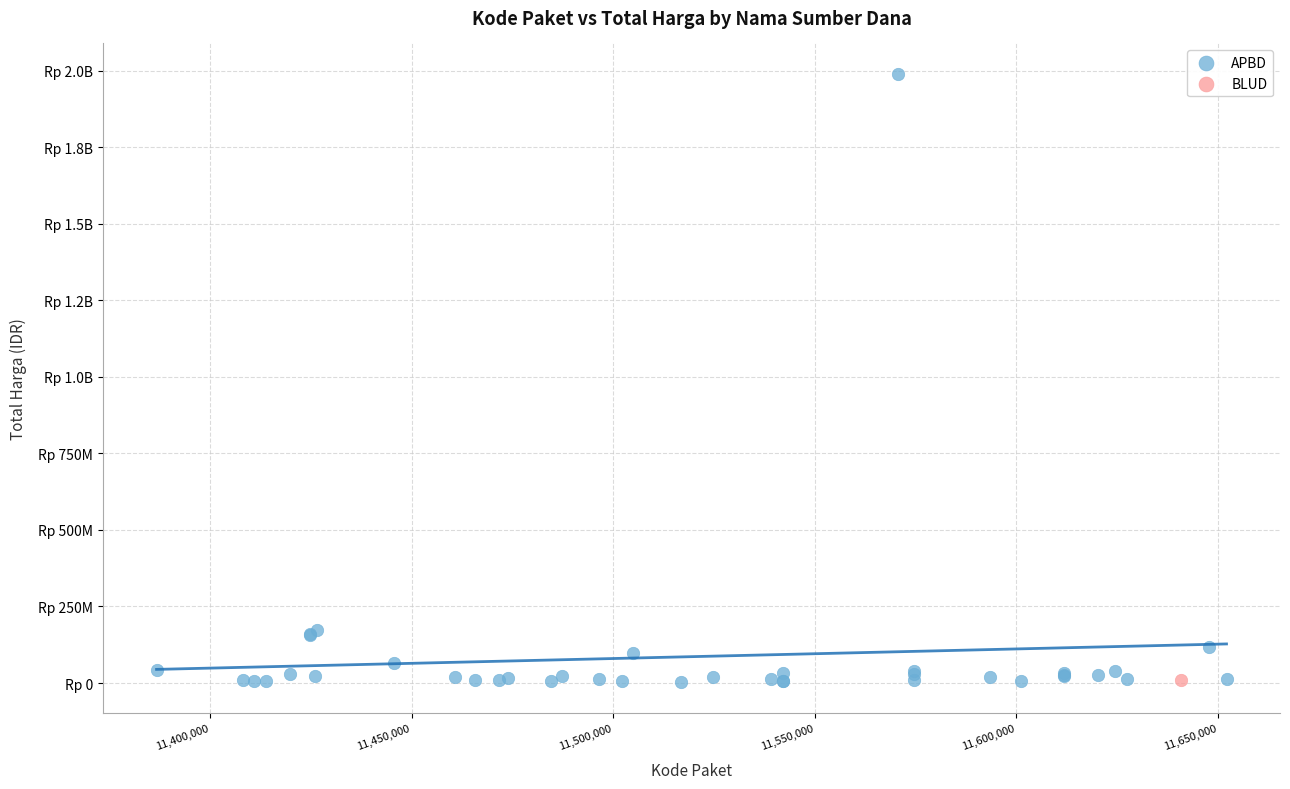

What are all the series names shown in the legend?

APBD, BLUD